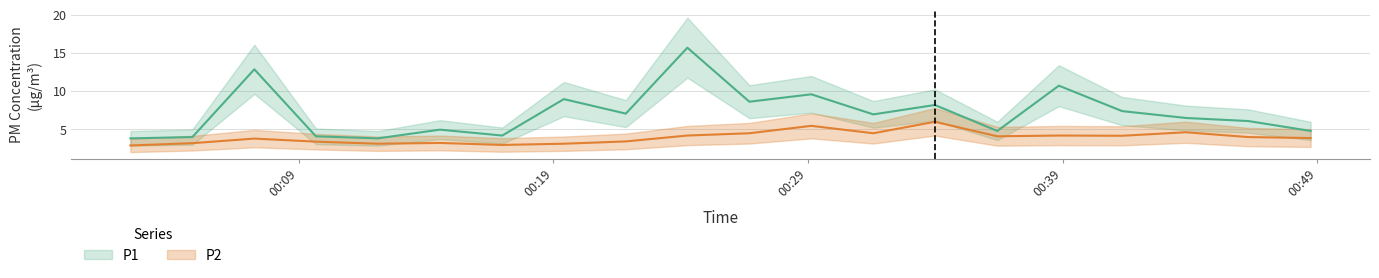

True or false: P1 and P2 intersect in this chart.

False